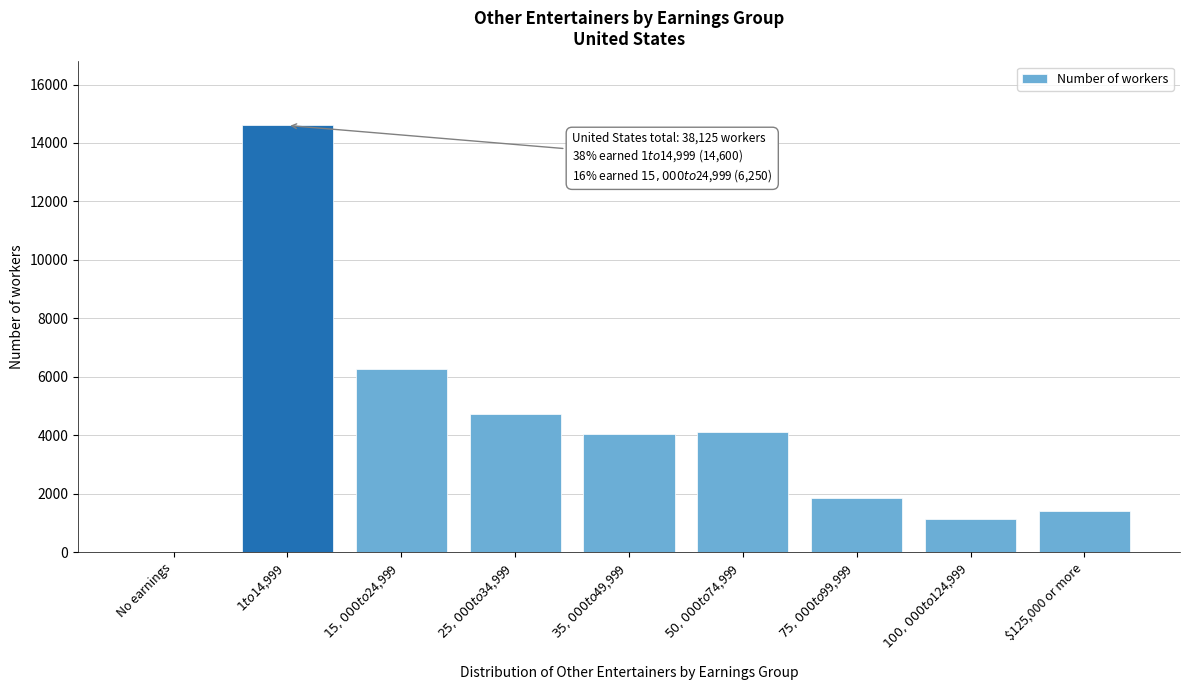

What is the greatest value displayed?

14600